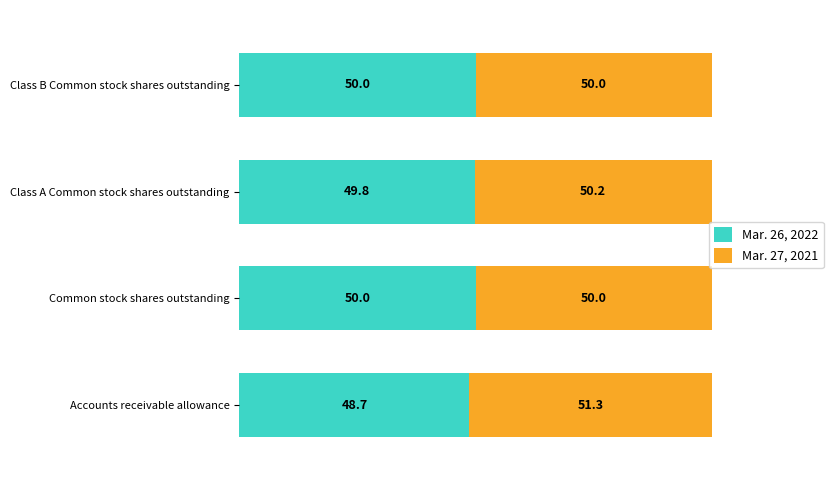

Which category has the lowest value in the Mar. 26, 2022 series?

Accounts receivable allowance